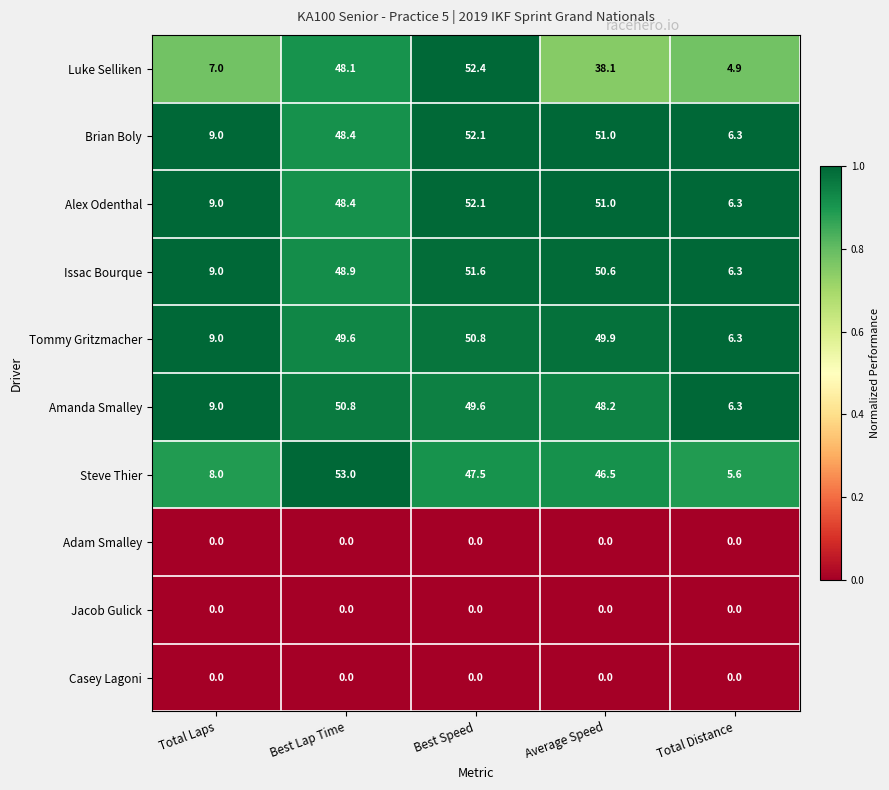

What is the sum of all Luke Selliken values?

150.5